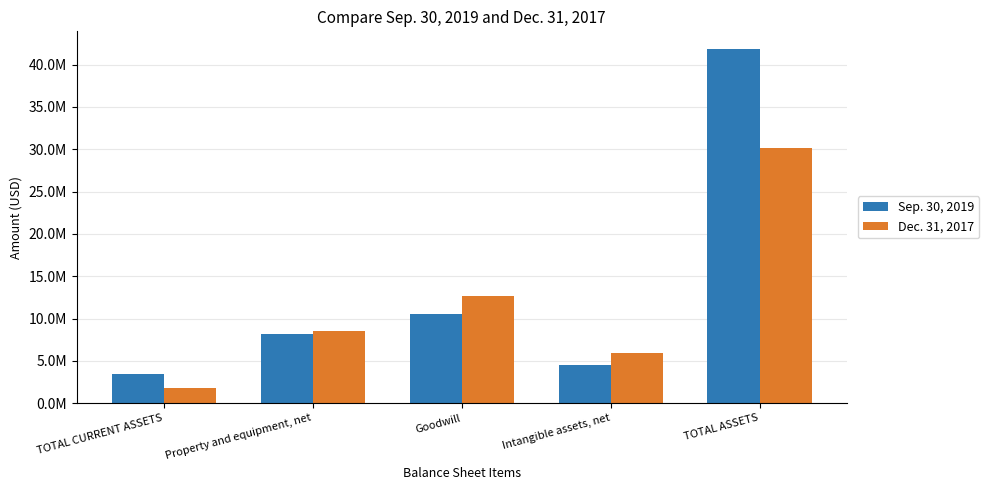

What position from the left is Goodwill?

3